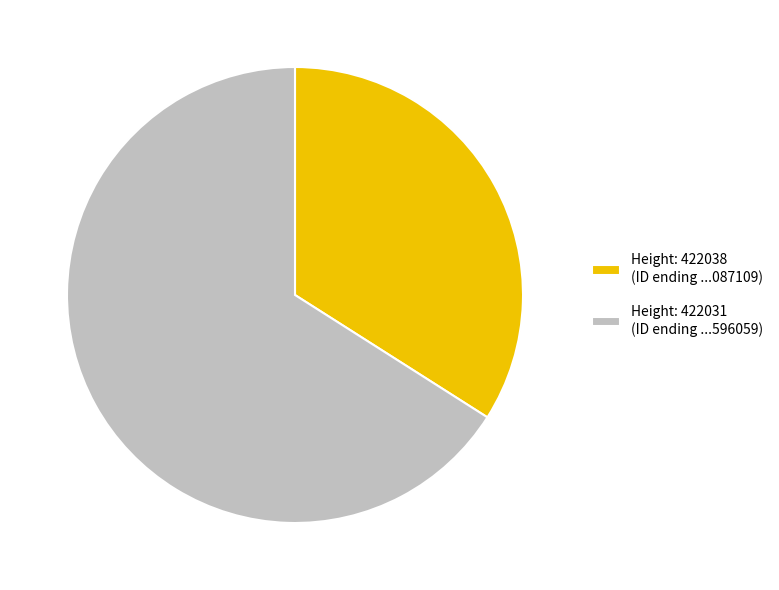

What is the majority slice?

Height: 422031 (ID ending ...596059)